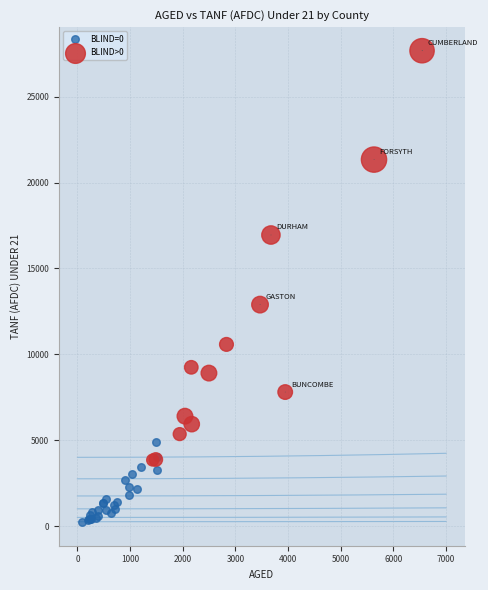

Which series reaches the minimum Y coordinate?

BLIND=0